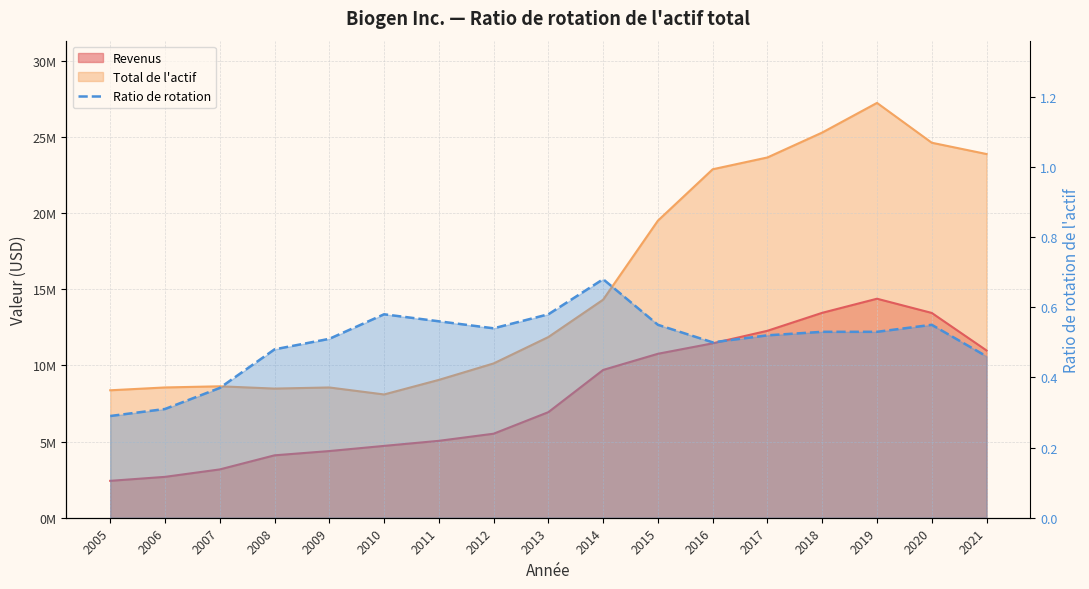

Is it true that the value at 2016 is 0.5?

True